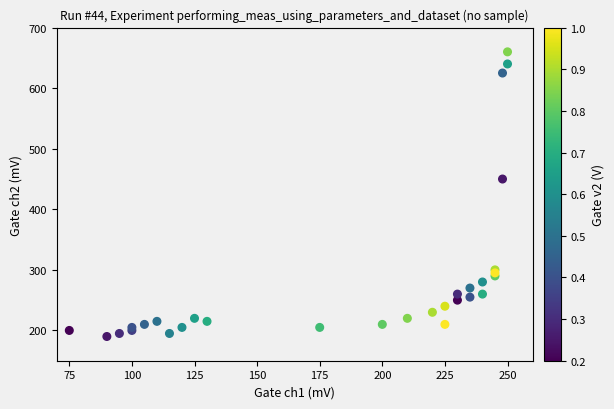

What Y value in the scatter plot is closest to 425?

450